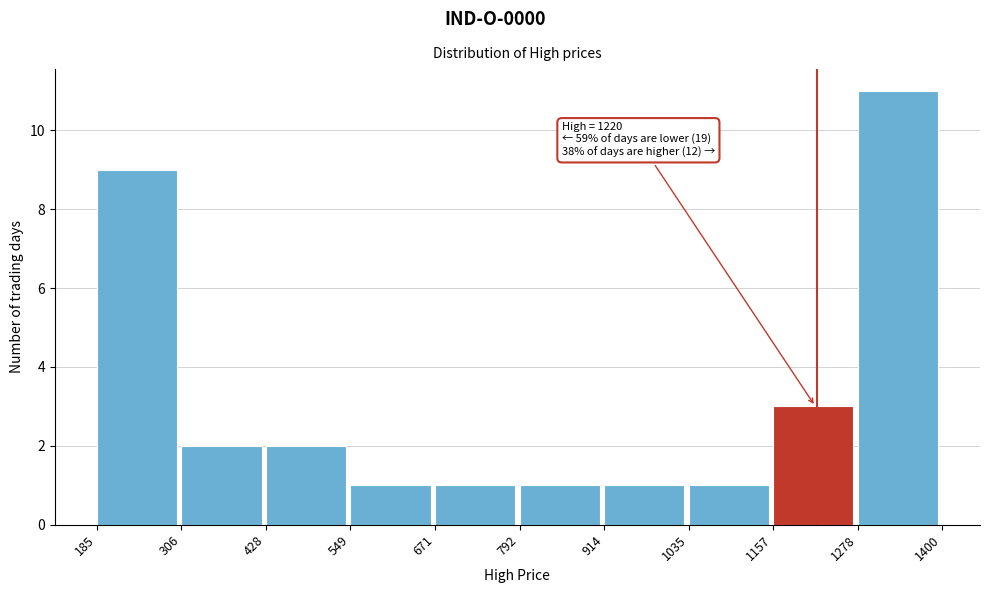

Which range on the x-axis has the tallest bar?

1278 to 1400